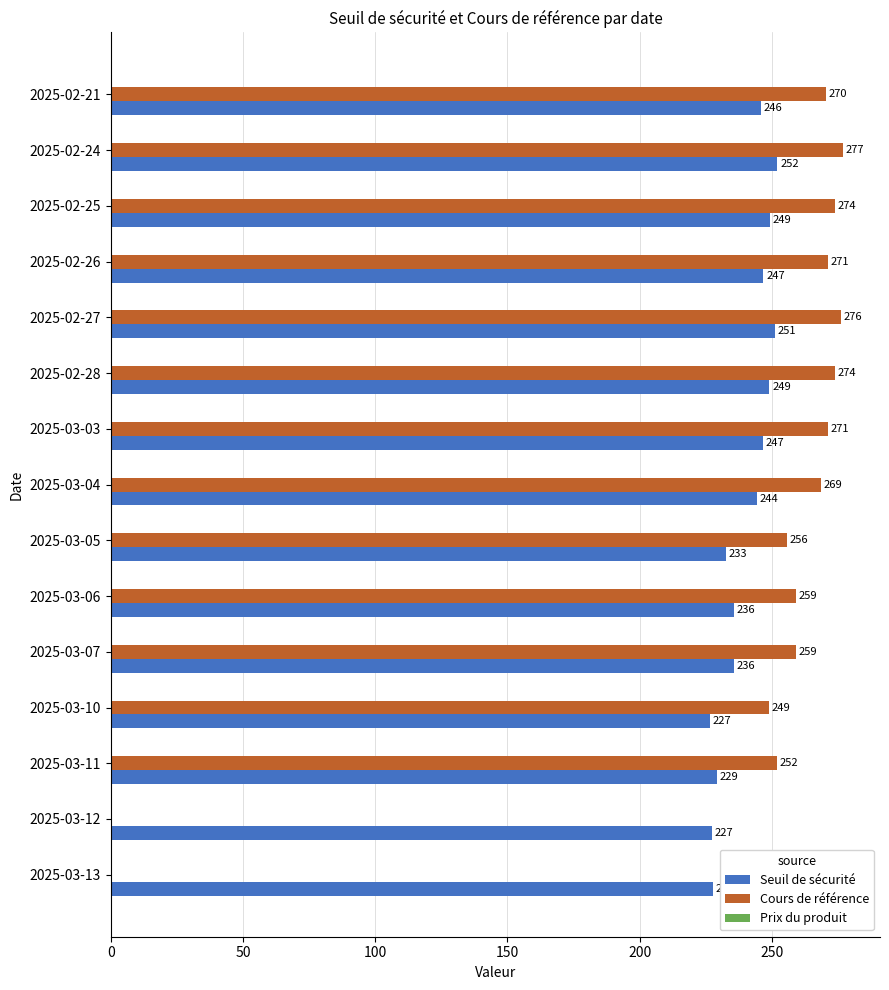

At which category is the sum across all series the highest?

2025-02-24